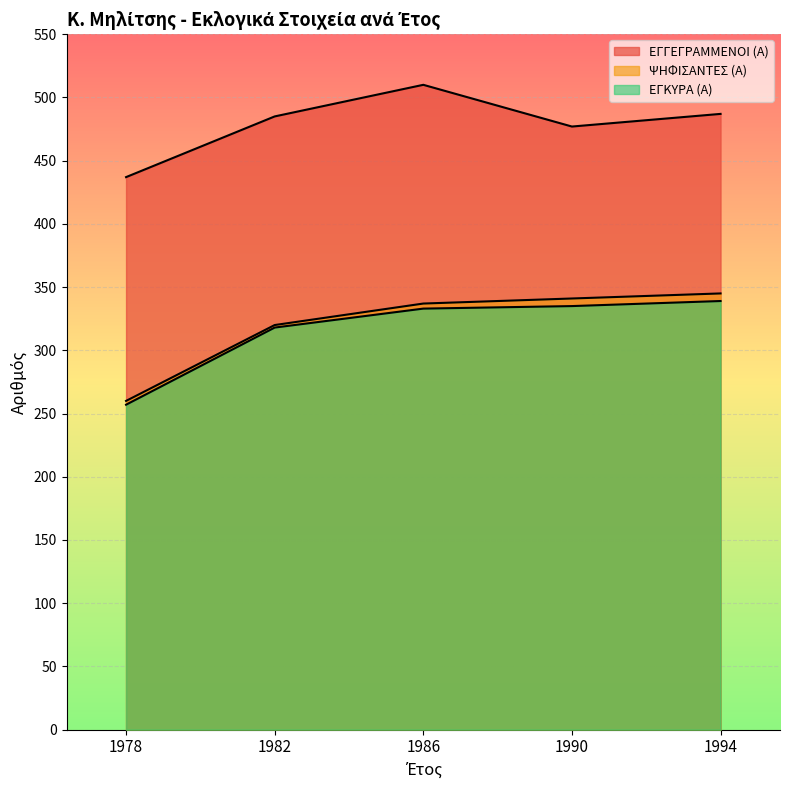

True or false: ΨΗΦΙΣΑΝΤΕΣ (Α) and ΕΓΓΕΓΡΑΜΜΕΝΟΙ (Α) cross at least once.

False